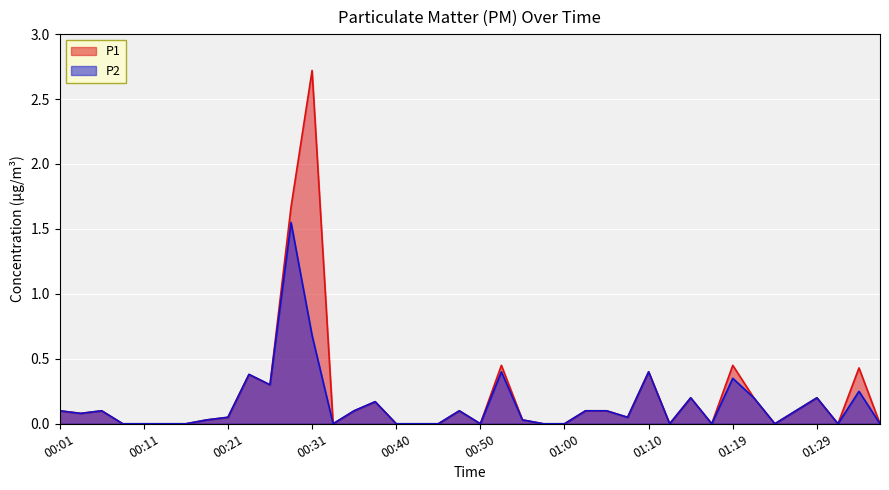

True or false: P2 and P1 cross at least once.

False